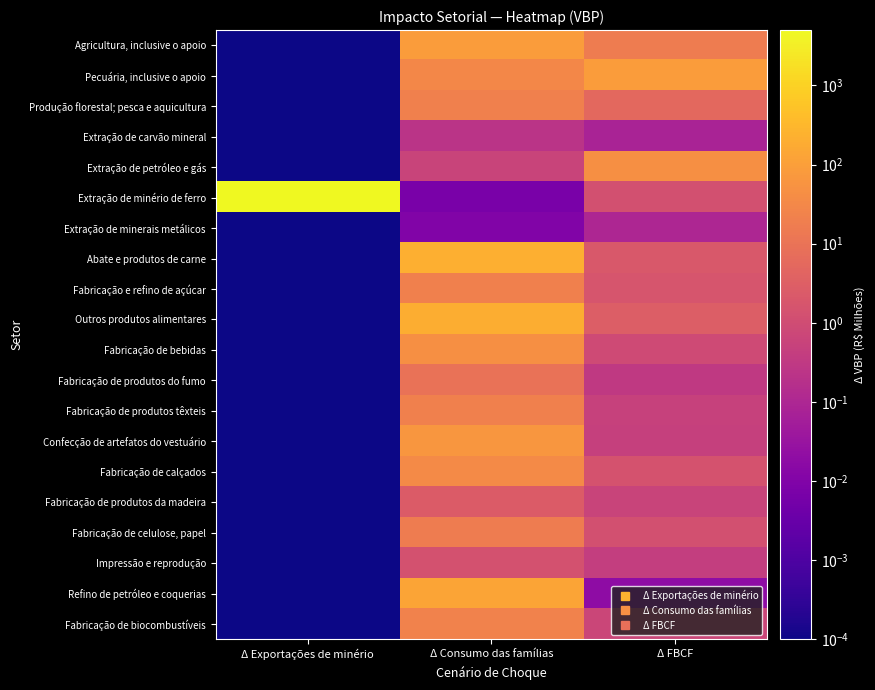

Reading left to right, transcribe all the data shown in this chart.

Agricultura, inclusive o apoio: Δ Exportações de minério=0.0	Δ Consumo das famílias=86.5	Δ FBCF=16.0
Pecuária, inclusive o apoio: Δ Exportações de minério=0.0	Δ Consumo das famílias=30.9	Δ FBCF=86.3
Produção florestal; pesca e aquicultura: Δ Exportações de minério=0.0	Δ Consumo das famílias=21.0	Δ FBCF=5.4
Extração de carvão mineral: Δ Exportações de minério=0.0	Δ Consumo das famílias=0.2	Δ FBCF=0.1
Extração de petróleo e gás: Δ Exportações de minério=0.0	Δ Consumo das famílias=0.6	Δ FBCF=47.3
Extração de minério de ferro: Δ Exportações de minério=5000.2	Δ Consumo das famílias=0.0	Δ FBCF=1.2
Extração de minerais metálicos: Δ Exportações de minério=0.0	Δ Consumo das famílias=0.0	Δ FBCF=0.1
Abate e produtos de carne: Δ Exportações de minério=0.0	Δ Consumo das famílias=217.7	Δ FBCF=2.1
Fabricação e refino de açúcar: Δ Exportações de minério=0.0	Δ Consumo das famílias=20.6	Δ FBCF=1.7
Outros produtos alimentares: Δ Exportações de minério=0.0	Δ Consumo das famílias=202.0	Δ FBCF=2.9
Fabricação de bebidas: Δ Exportações de minério=0.0	Δ Consumo das famílias=47.4	Δ FBCF=0.9
Fabricação de produtos do fumo: Δ Exportações de minério=0.0	Δ Consumo das famílias=9.2	Δ FBCF=0.3
Fabricação de produtos têxteis: Δ Exportações de minério=0.0	Δ Consumo das famílias=20.1	Δ FBCF=0.5
Confecção de artefatos do vestuário: Δ Exportações de minério=0.0	Δ Consumo das famílias=67.9	Δ FBCF=0.5
Fabricação de calçados: Δ Exportações de minério=0.0	Δ Consumo das famílias=36.3	Δ FBCF=1.4
Fabricação de produtos da madeira: Δ Exportações de minério=0.0	Δ Consumo das famílias=2.6	Δ FBCF=0.6
Fabricação de celulose, papel: Δ Exportações de minério=0.0	Δ Consumo das famílias=16.0	Δ FBCF=1.3
Impressão e reprodução: Δ Exportações de minério=0.0	Δ Consumo das famílias=1.4	Δ FBCF=0.4
Refino de petróleo e coquerias: Δ Exportações de minério=0.0	Δ Consumo das famílias=132.1	Δ FBCF=0.0
Fabricação de biocombustíveis: Δ Exportações de minério=0.0	Δ Consumo das famílias=22.6	Δ FBCF=0.7